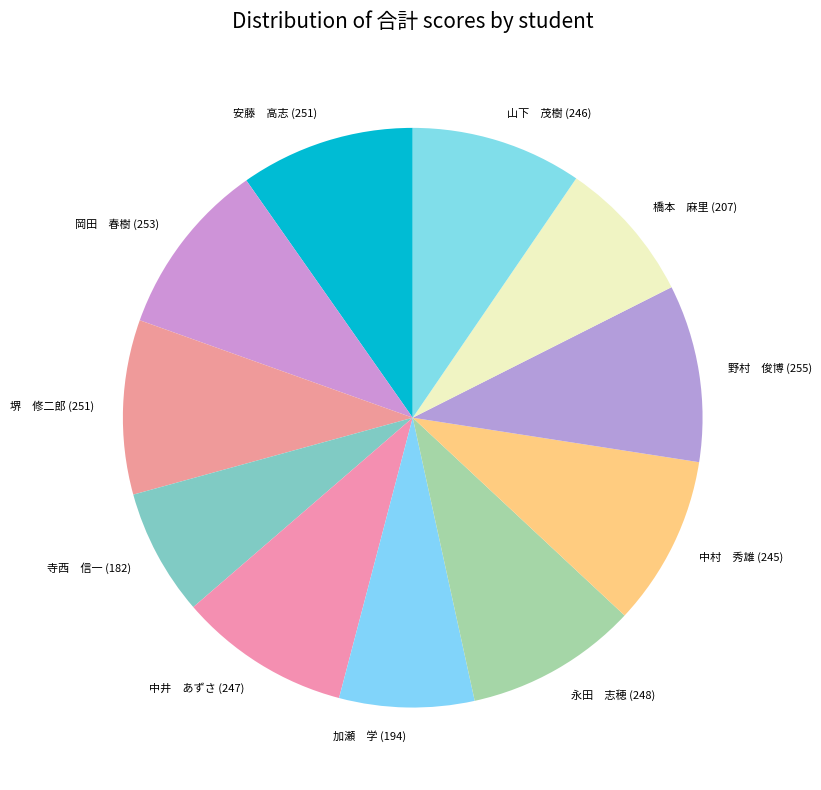

Does any single category account for the majority?

No